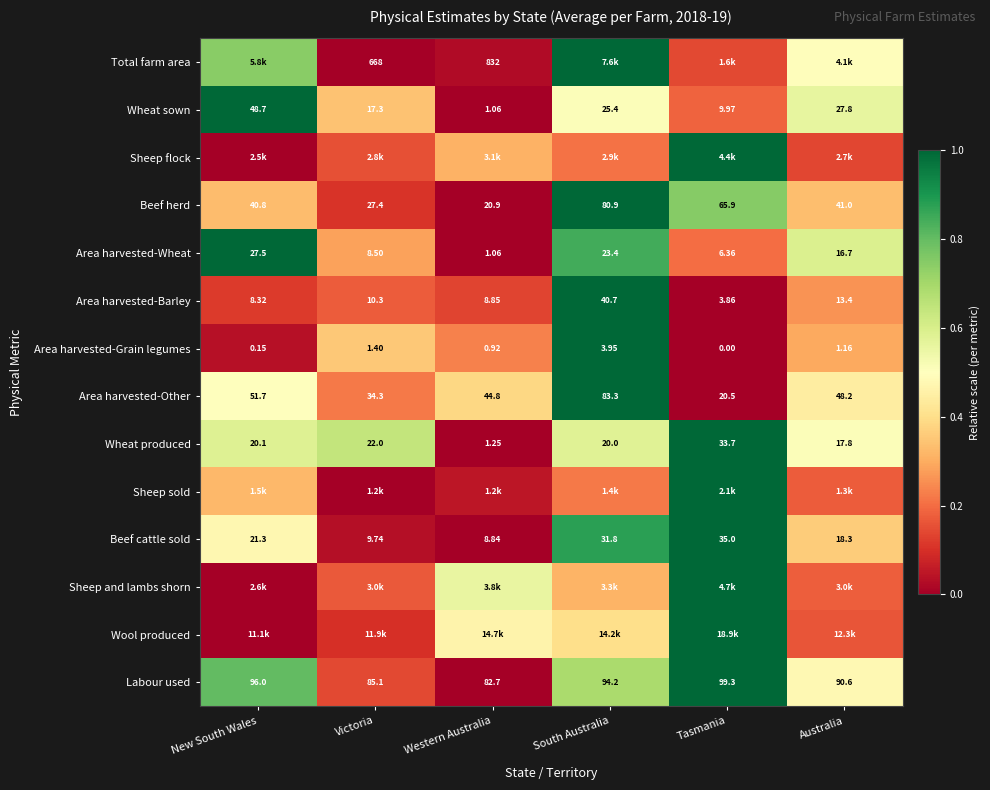

List the labels in order of Area harvested-Other value, largest first.

South Australia, New South Wales, Australia, Western Australia, Victoria, Tasmania